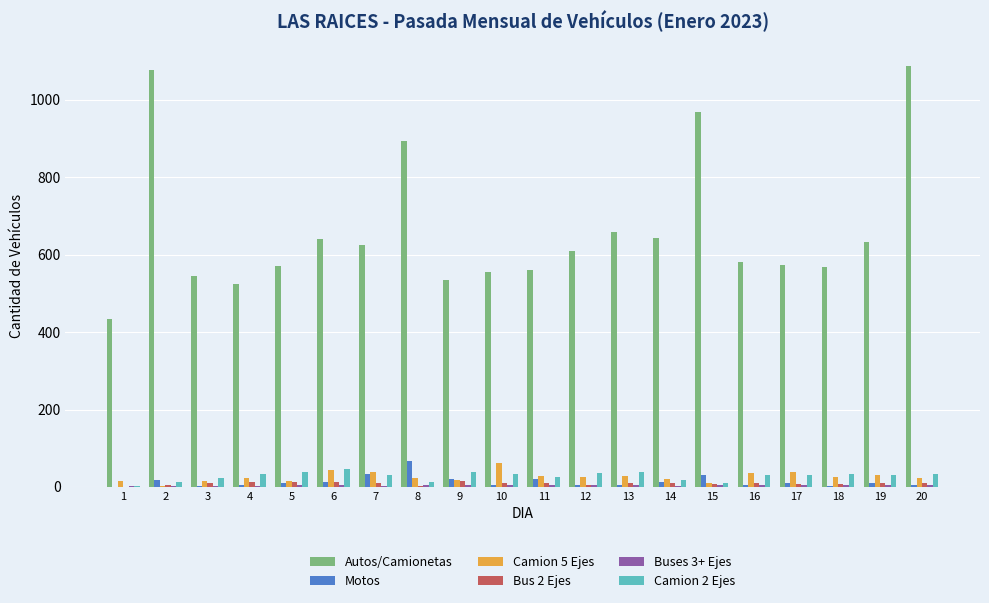

What is the sum of all Autos/Camionetas values?

13273